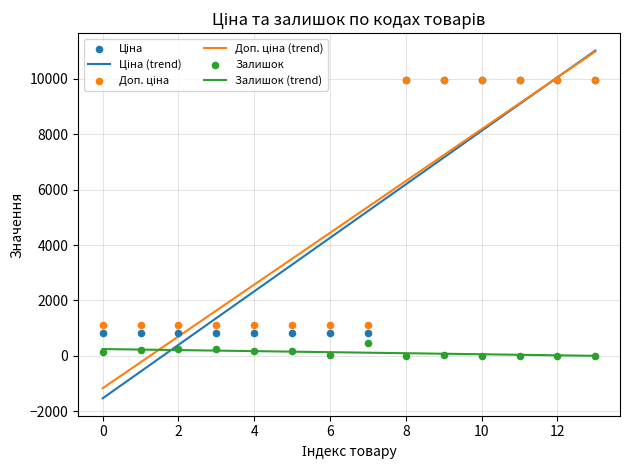

What are all the series names shown in the legend?

Ціна, Доп. ціна, Залишок